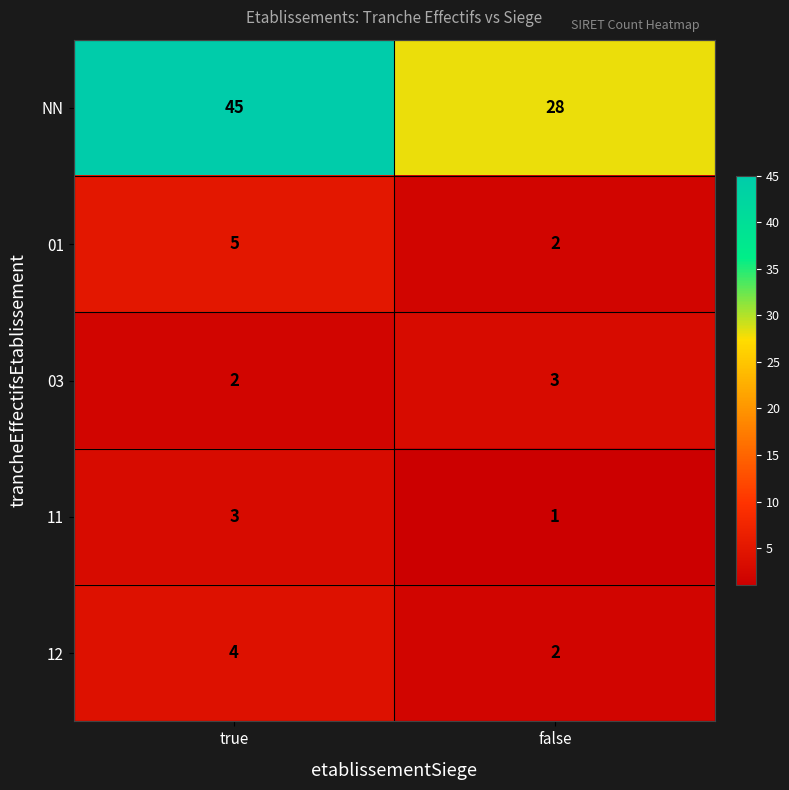

Rank the categories by NN value from lowest to highest.

false, true